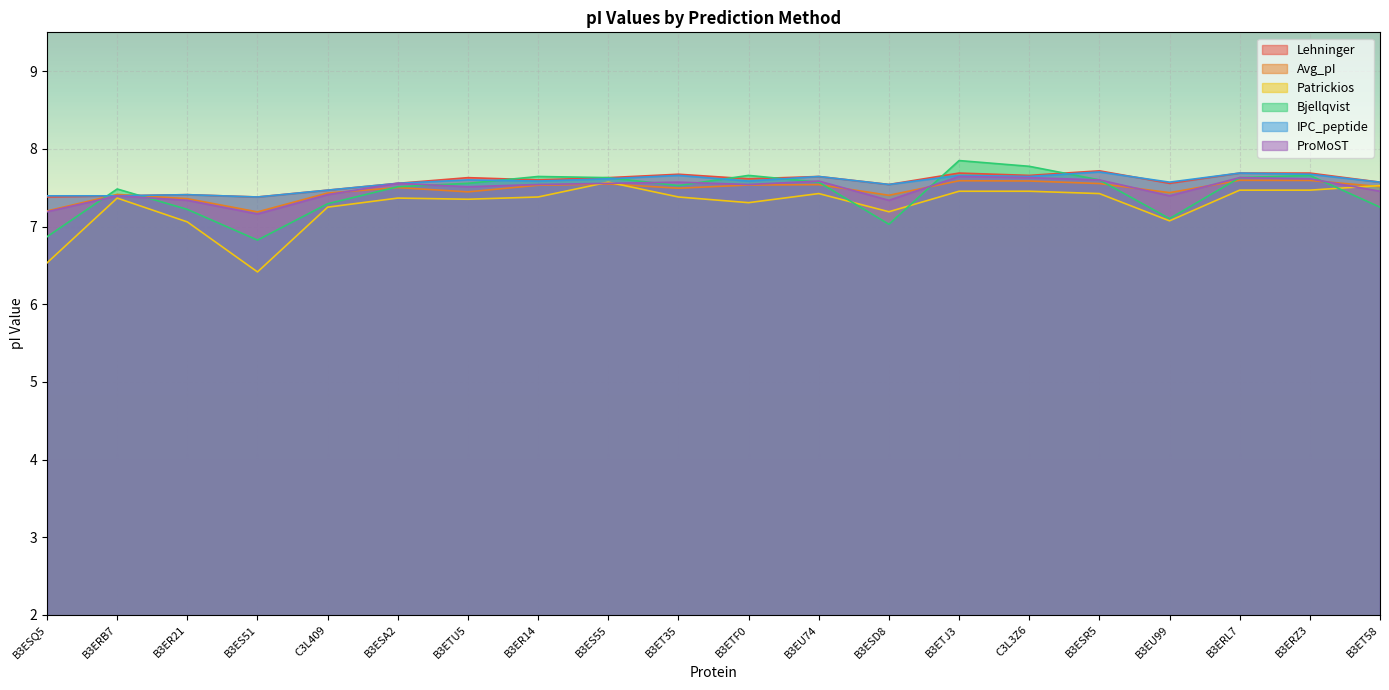

Reading right to left, what are all the values shown in this chart?

Lehninger: 7.6	7.7	7.7	7.6	7.7	7.7	7.7	7.5	7.6	7.6	7.7	7.6	7.6	7.6	7.6	7.5	7.4	7.4	7.4	7.4
Avg_pI: 7.5	7.6	7.6	7.4	7.6	7.6	7.6	7.4	7.5	7.5	7.5	7.5	7.5	7.4	7.5	7.4	7.2	7.4	7.4	7.2
Patrickios: 7.5	7.5	7.5	7.1	7.4	7.5	7.5	7.2	7.4	7.3	7.4	7.6	7.4	7.4	7.4	7.2	6.4	7.1	7.4	6.5
Bjellqvist: 7.2	7.7	7.6	7.1	7.6	7.8	7.8	7.0	7.6	7.7	7.5	7.6	7.6	7.6	7.5	7.3	6.8	7.2	7.5	6.9
IPC_peptide: 7.6	7.7	7.7	7.6	7.7	7.6	7.7	7.5	7.6	7.6	7.7	7.6	7.6	7.6	7.6	7.5	7.4	7.4	7.4	7.4
ProMoST: 7.5	7.6	7.6	7.4	7.6	7.6	7.6	7.3	7.6	7.5	7.6	7.6	7.5	7.5	7.6	7.4	7.2	7.3	7.4	7.2